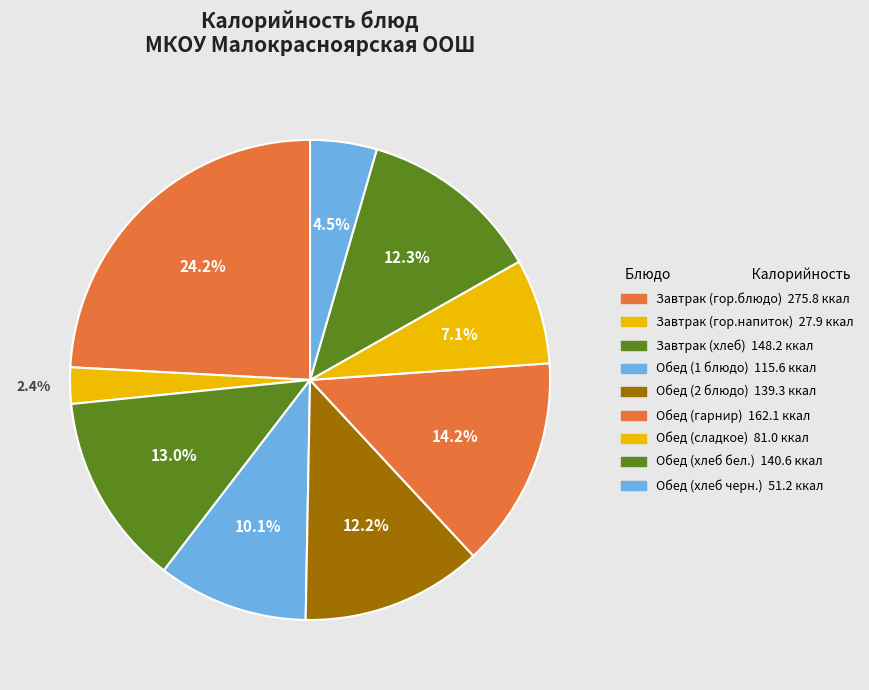

How many slices are in this pie chart?

9